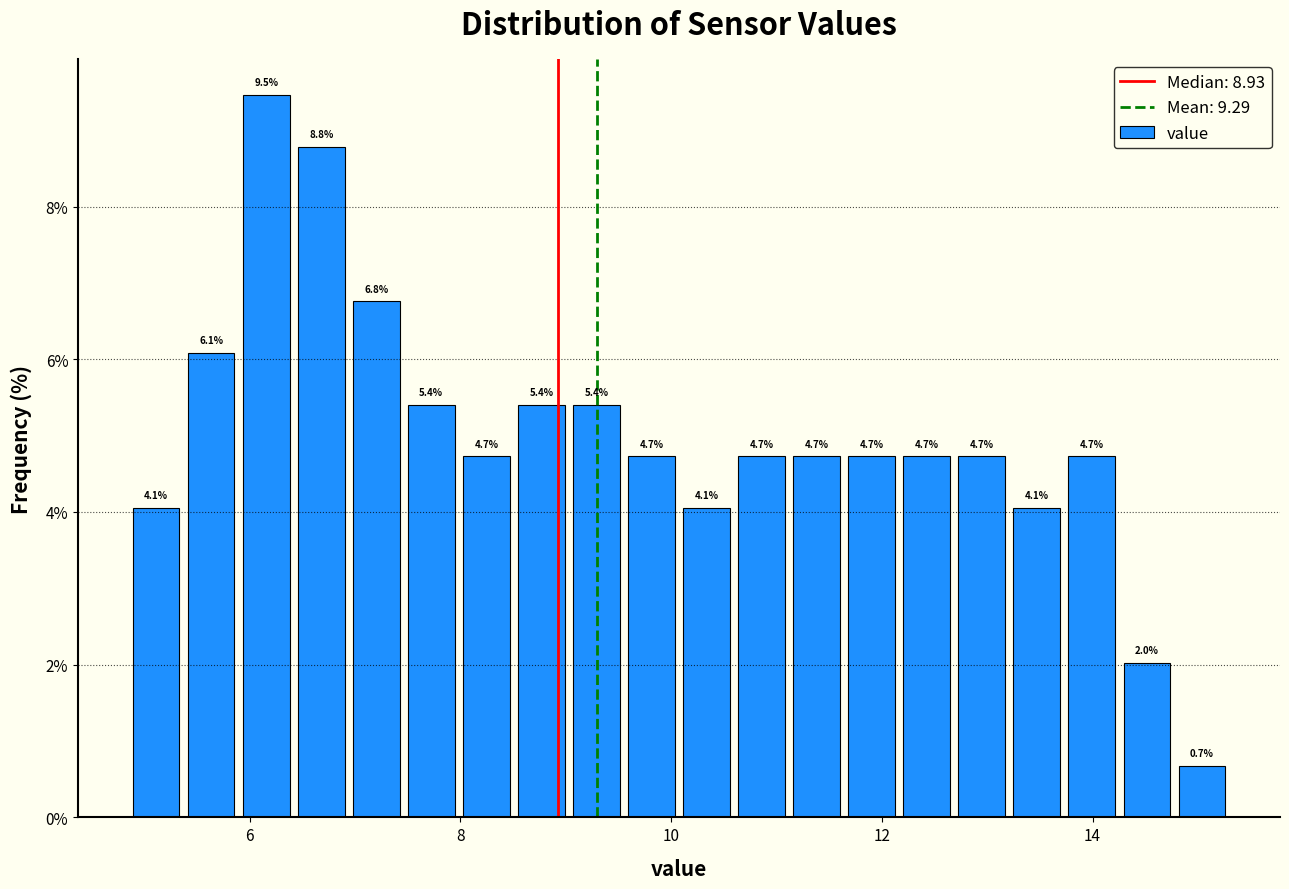

Around what value on the x-axis is the tallest bar? Give the approximate position of its centre, as read against the axis.

6.2